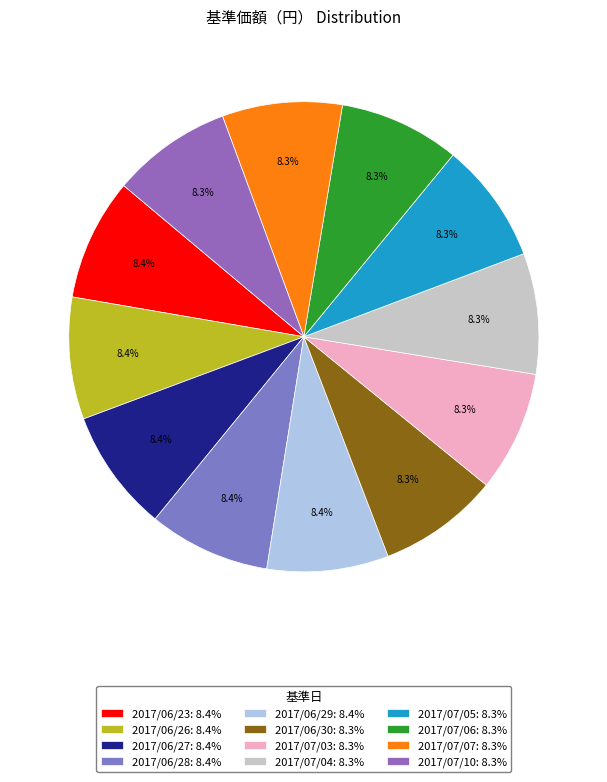

To the nearest percent, what is the combined percentage of 2017/07/05 and 2017/07/06?

17%